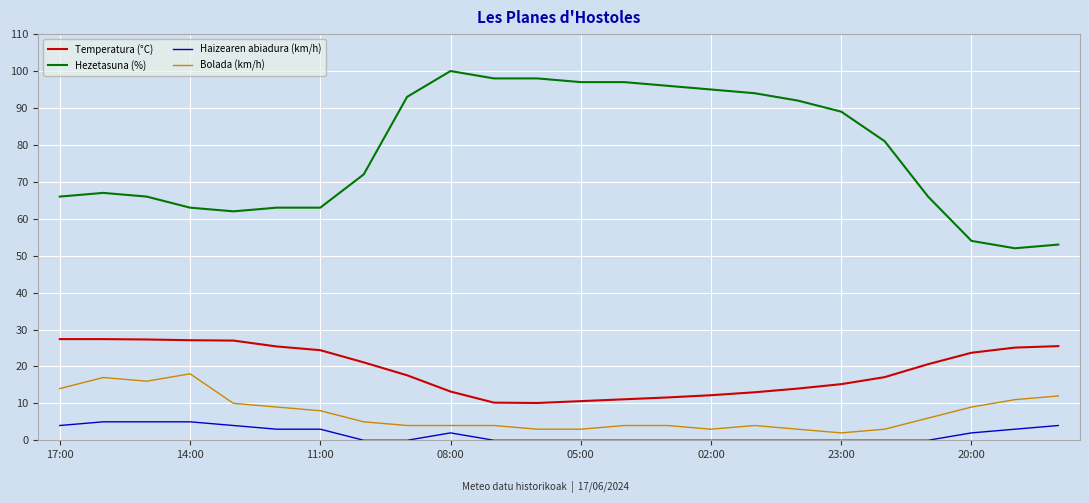

True or false: Hezetasuna (%) and Haizearen abiadura (km/h) cross at least once.

False